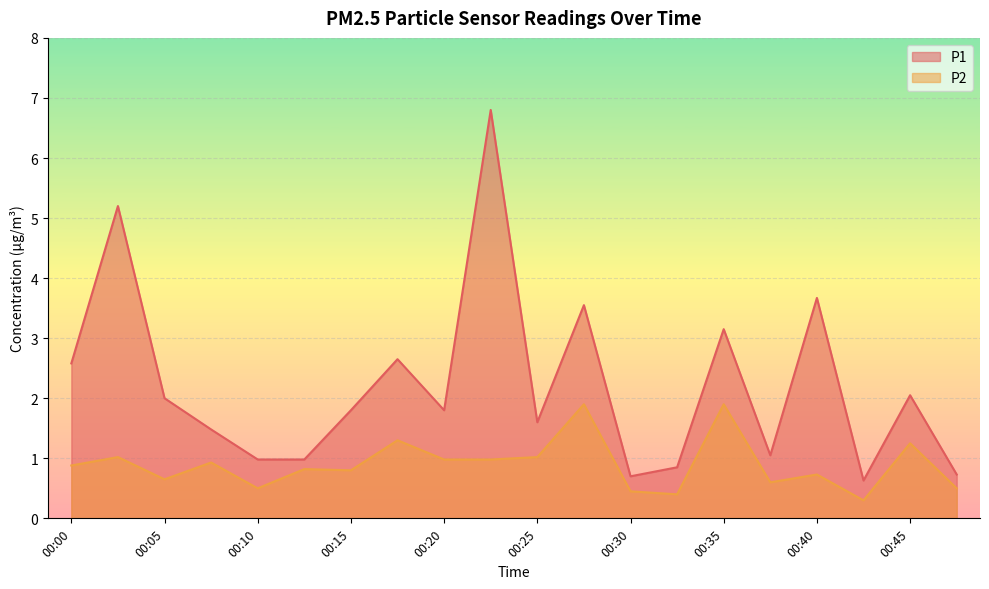

Which series has the widest spread of values?

P1